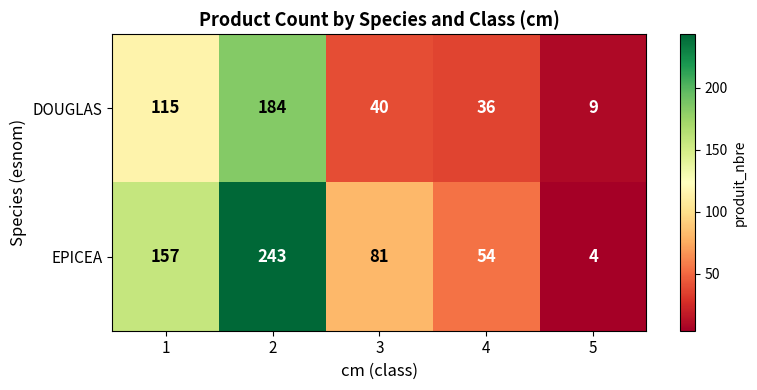

What is the greatest value displayed?

243